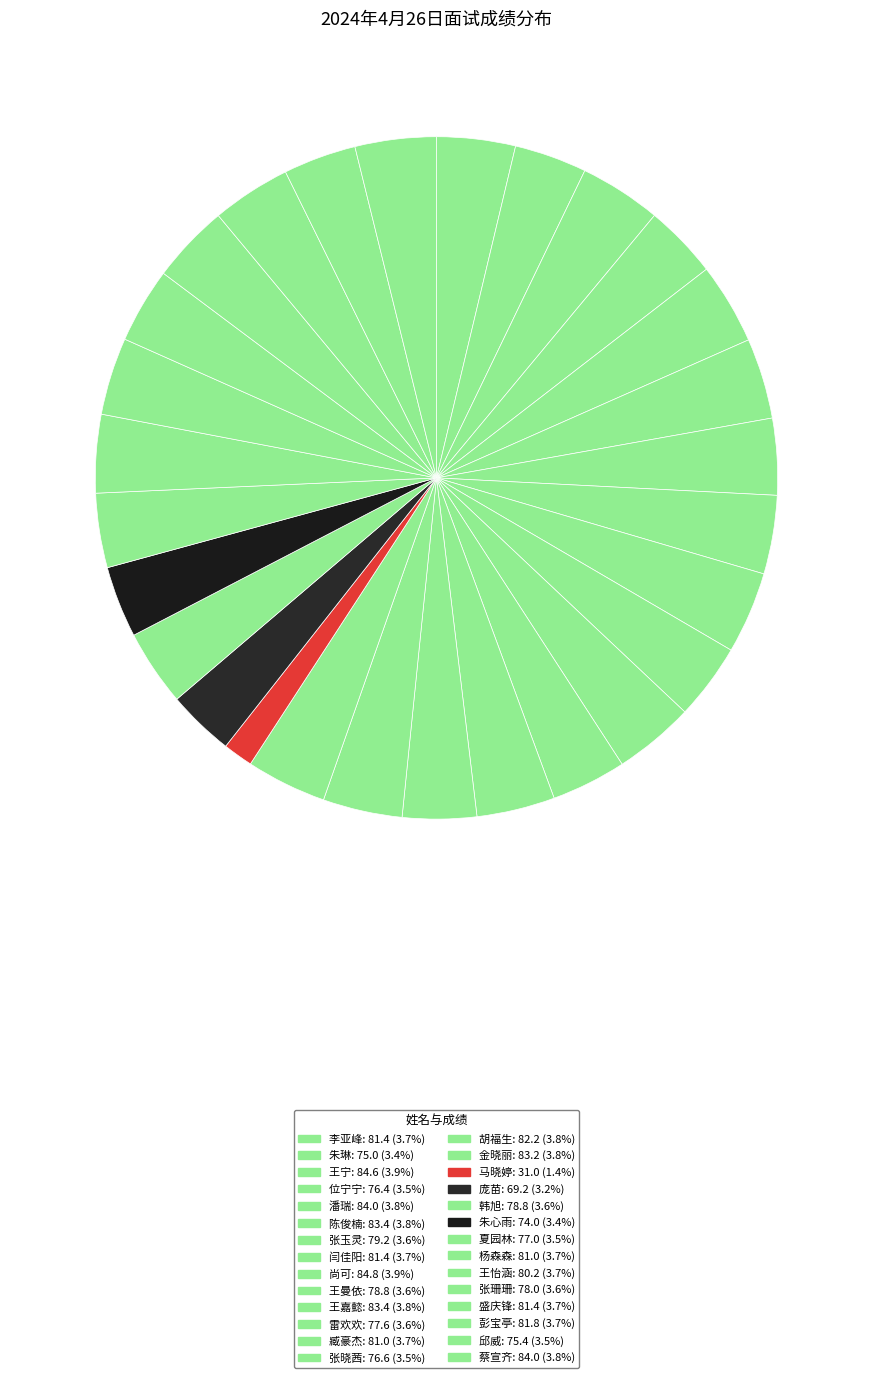

What percentage is the 王宁 slice, to the nearest percent?

4%